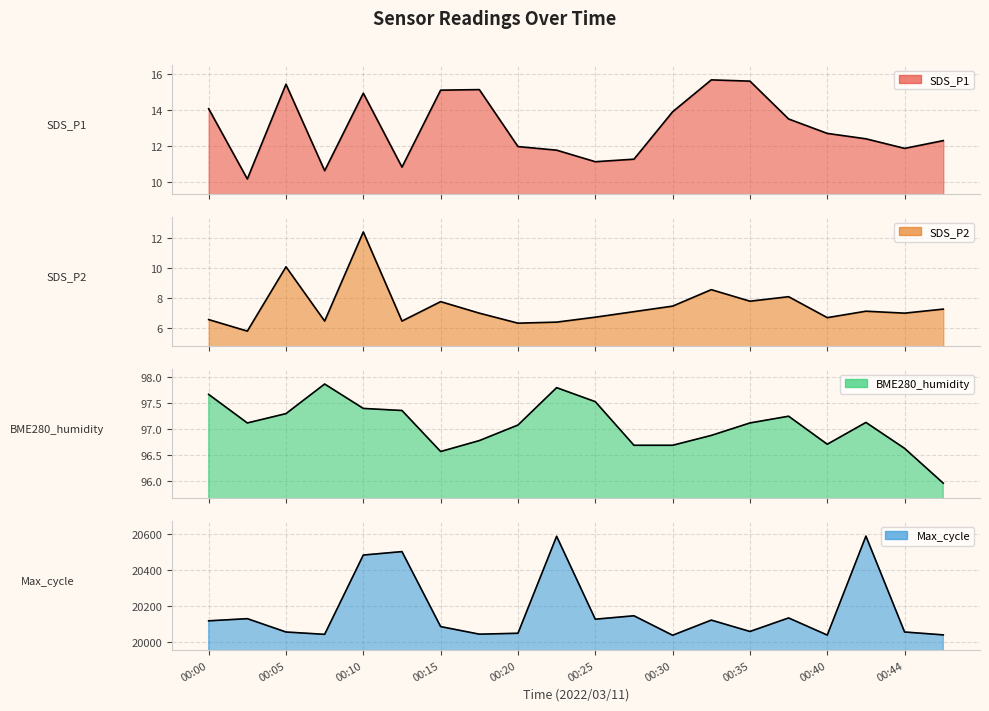

The value of SDS_P2 at 00:44 is 11.4. True or false?

False